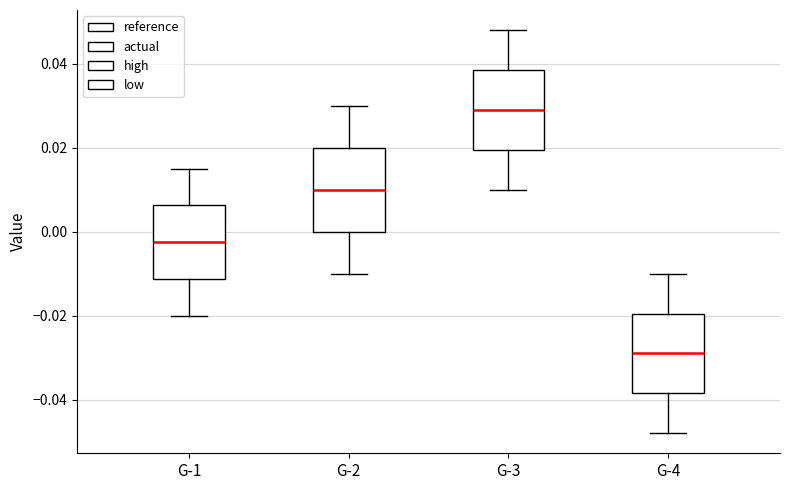

Which box has the highest median line?

G-3